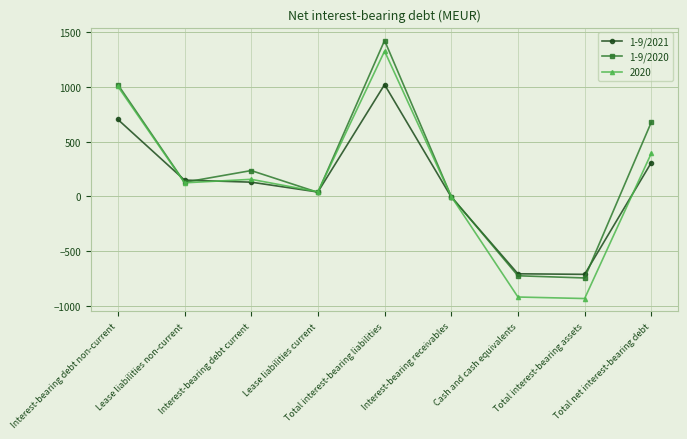

True or false: 1-9/2021 and 1-9/2020 cross at least once.

True